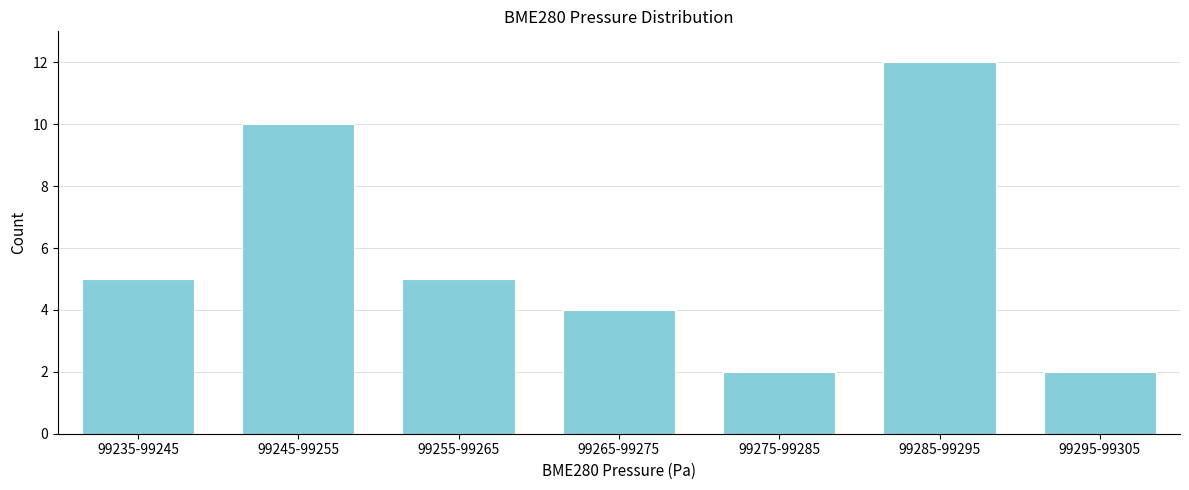

Reading left to right, what are all the values shown in this chart?

99235-99245=5	99245-99255=10	99255-99265=5	99265-99275=4	99275-99285=2	99285-99295=12	99295-99305=2